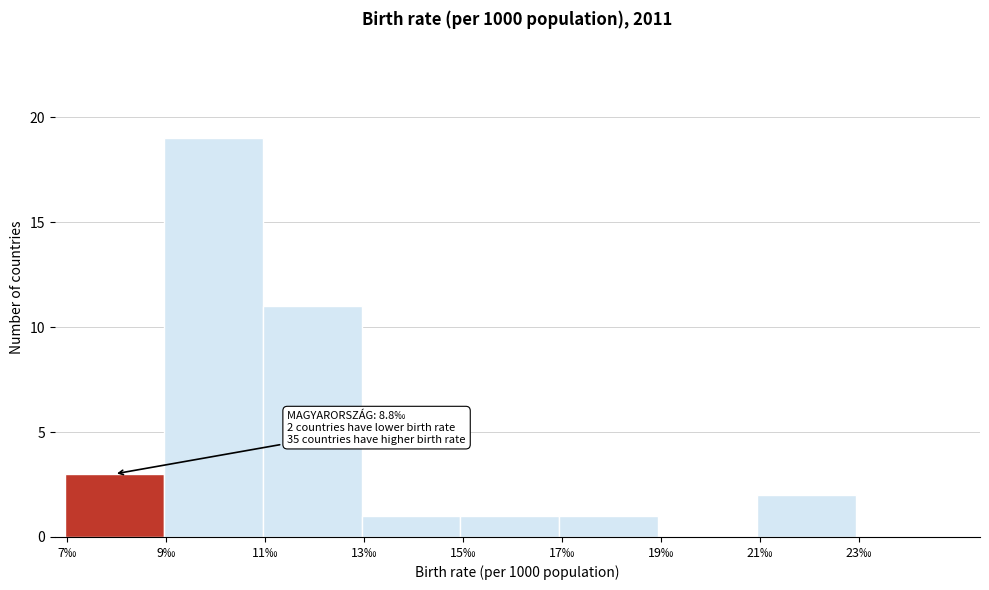

Which range on the x-axis has the tallest bar?

9 to 11